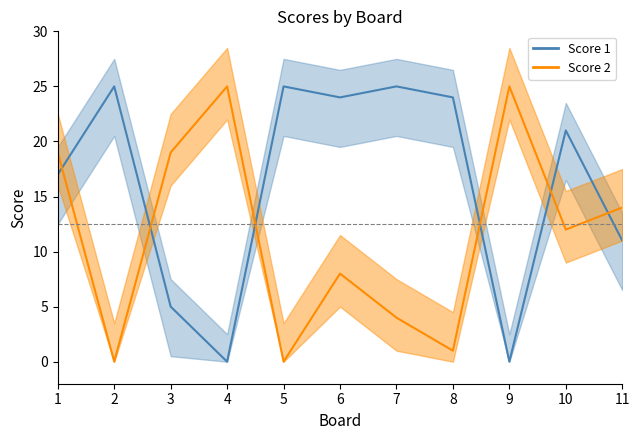

What value does the Score 1 series have at 10, to the nearest 5?

20